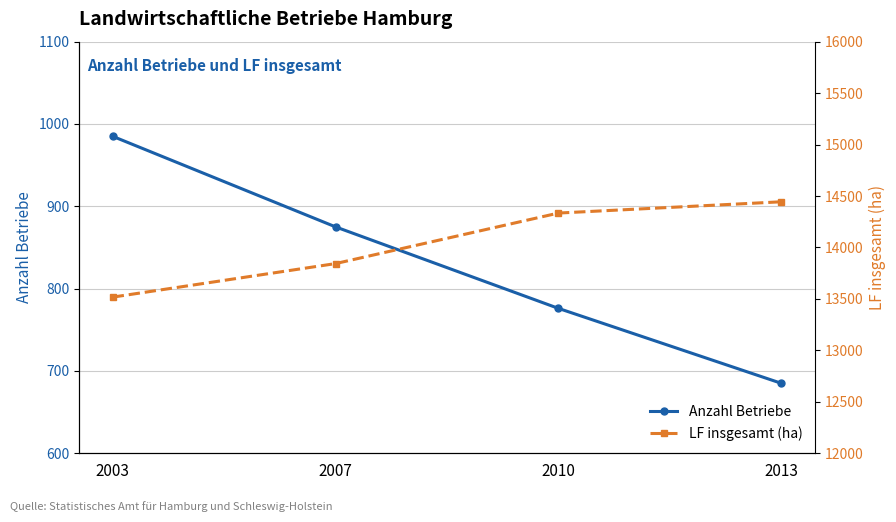

True or false: Anzahl Betriebe and LF insgesamt (ha) cross at least once.

False